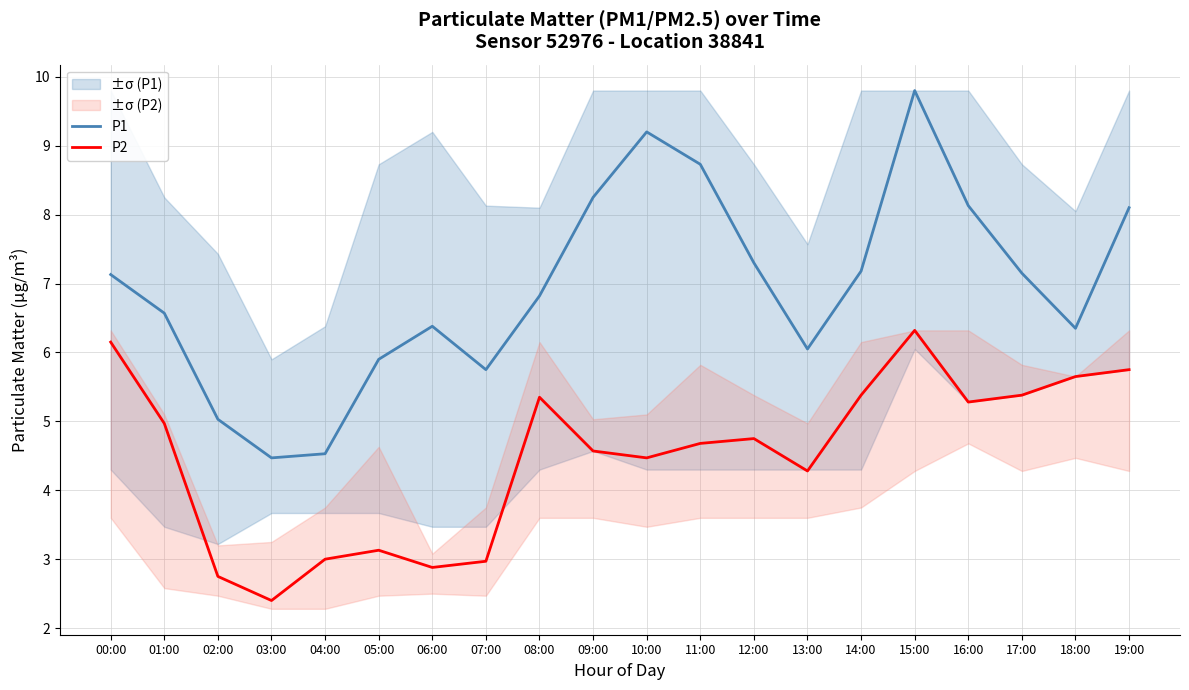

Is the value of P2 at 07:00 greater than the value of P1 at 02:00?

No